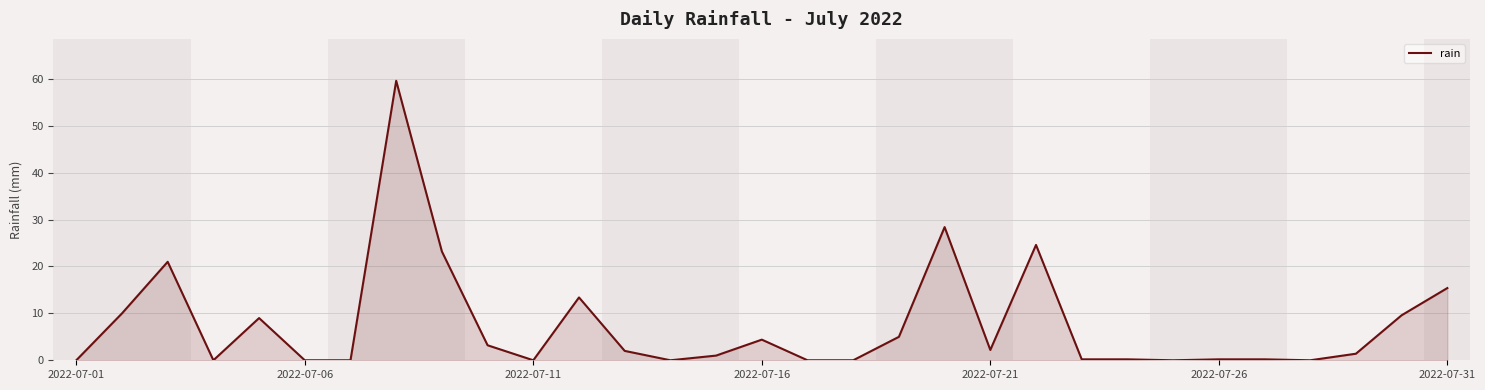

What is the greatest value displayed?

59.6